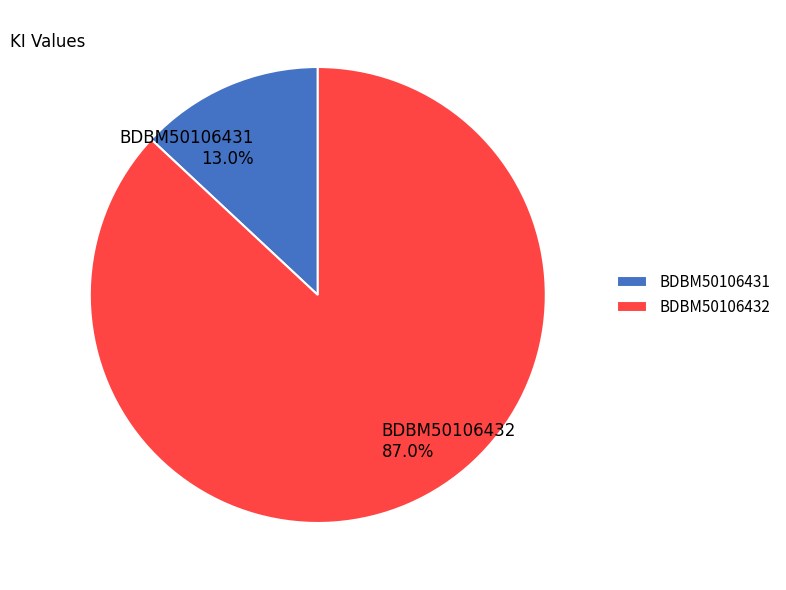

Does BDBM50106432 account for over 50% of the chart?

Yes